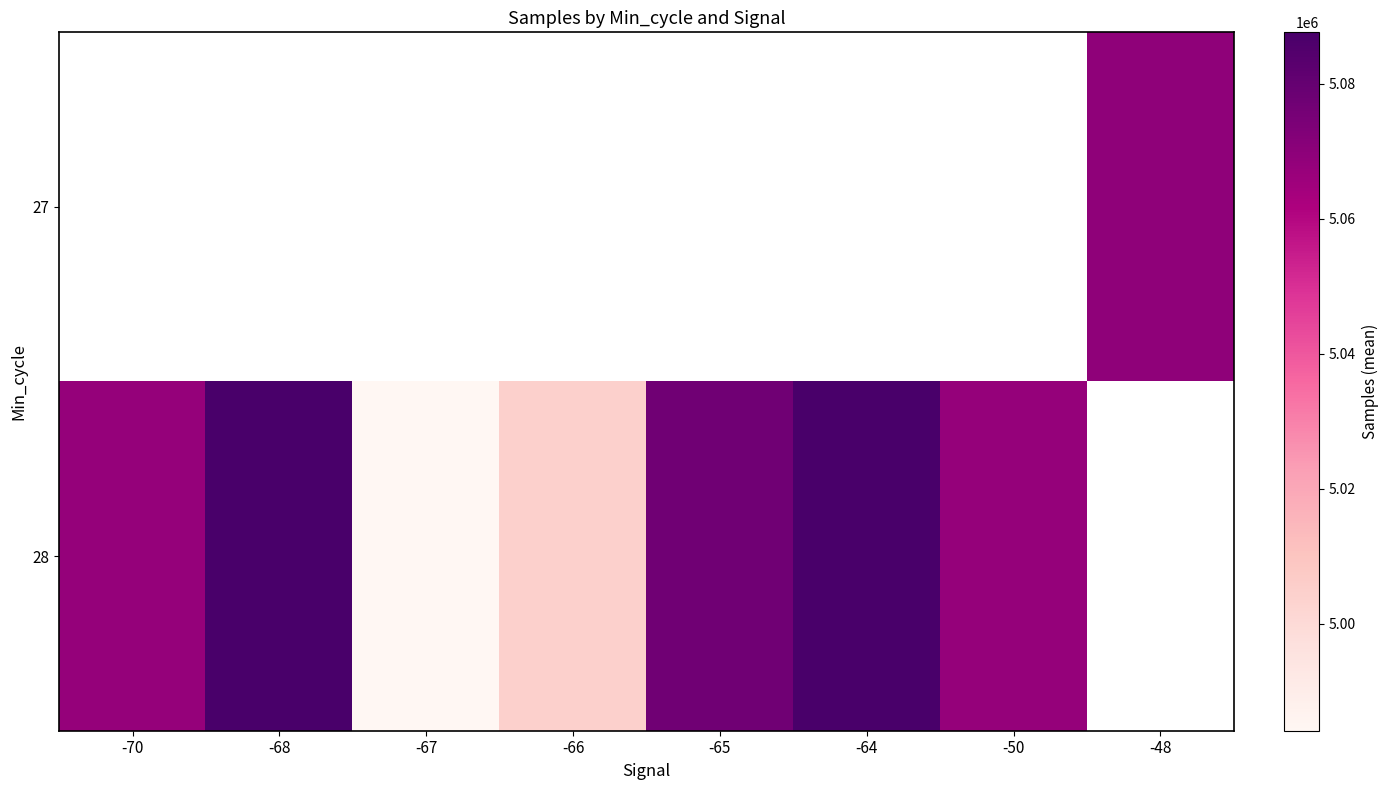

Is the value of 28 at -48 greater than the value of 27 at -64?

No